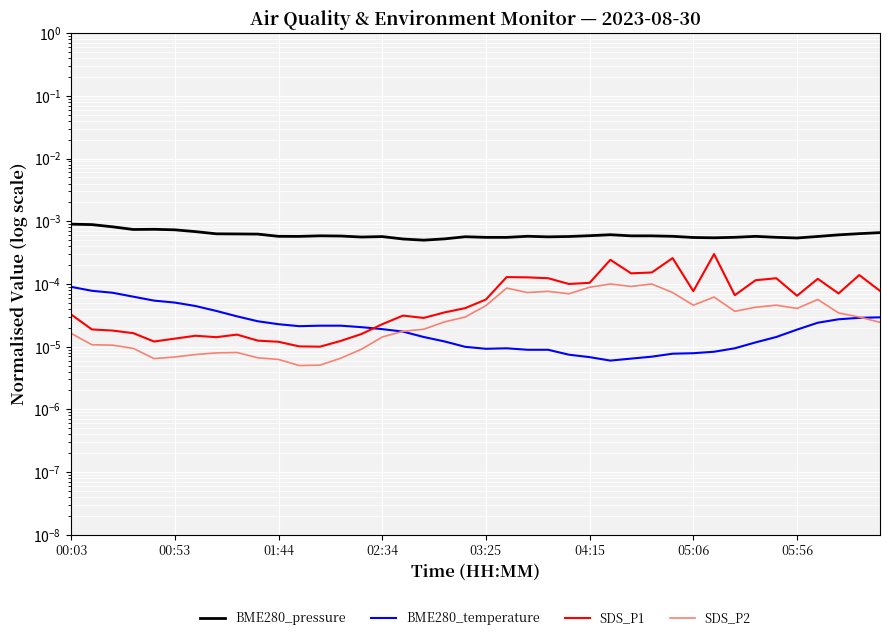

In SDS_P2, how many points are higher than both neighbors (excluding endpoints)?

8